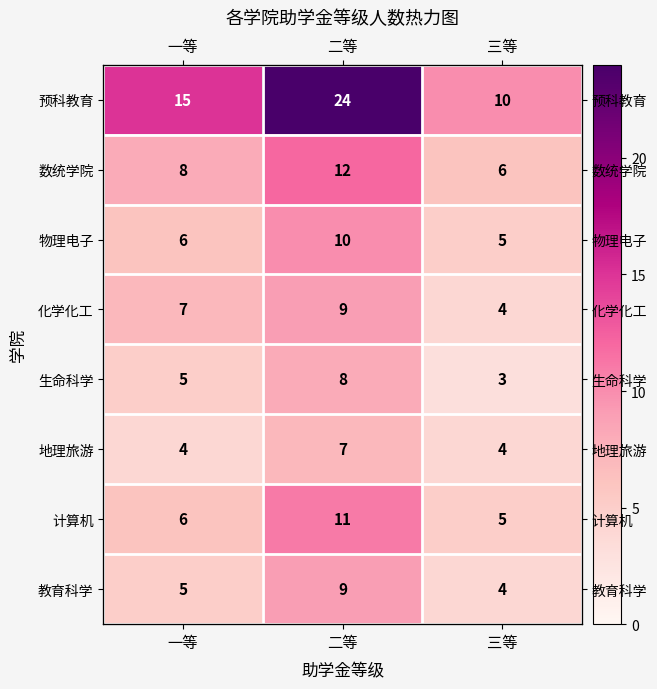

Rank the categories by 数统学院 value from lowest to highest.

三等, 一等, 二等